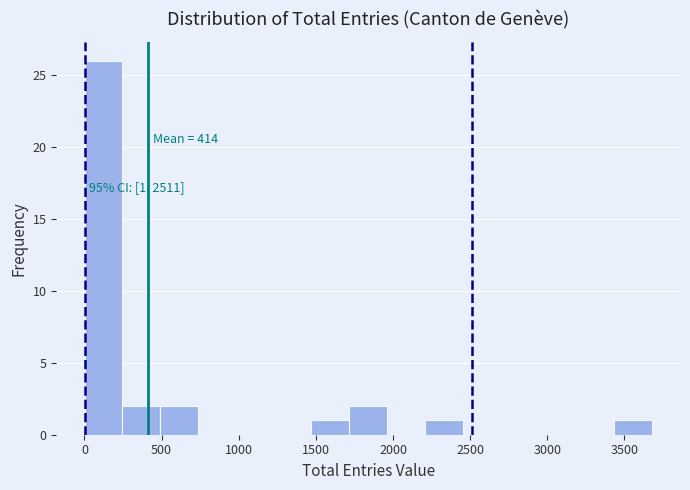

Over which range of the x-axis is the bar tallest?

0 to 250